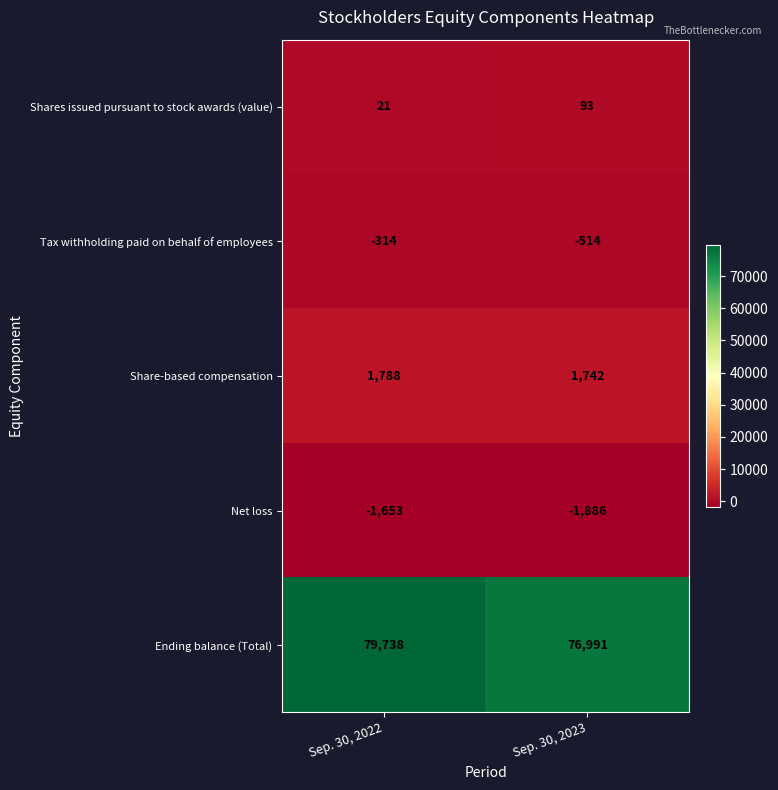

The value of Ending balance (Total) at Sep. 30, 2022 is 43107. True or false?

False